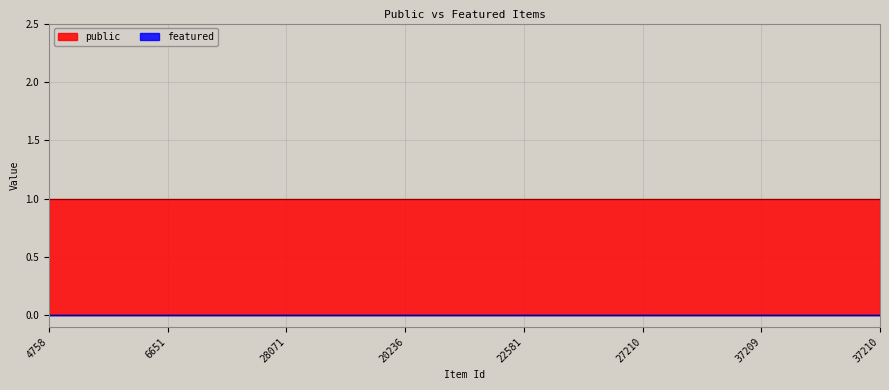

Reading left to right, transcribe all the data shown in this chart.

public: 4758=1	6651=1	28071=1	20236=1	22581=1	27210=1	37209=1	37210=1
featured: 4758=0	6651=0	28071=0	20236=0	22581=0	27210=0	37209=0	37210=0